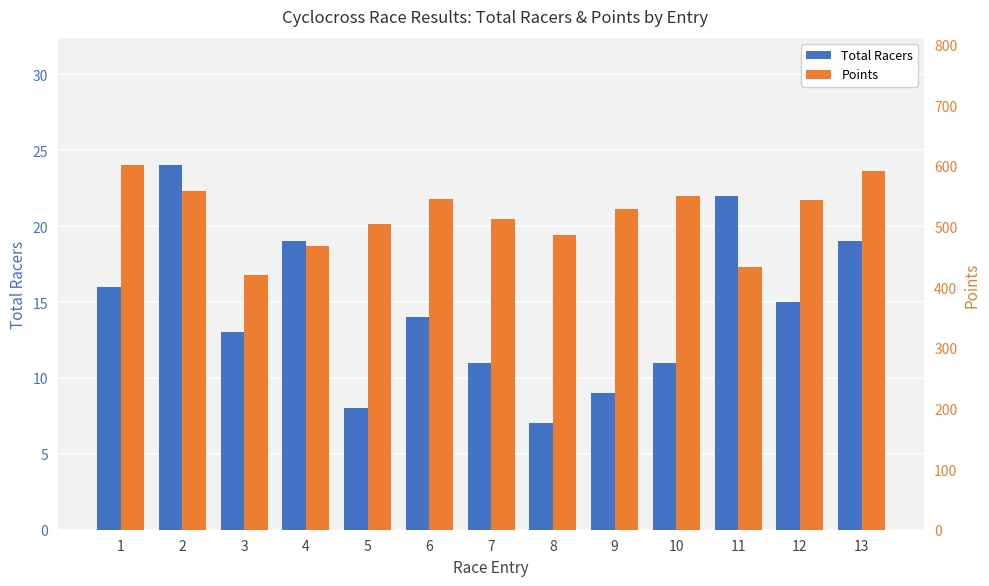

The Total Racers series shows 10.7 at 2. True or false?

False